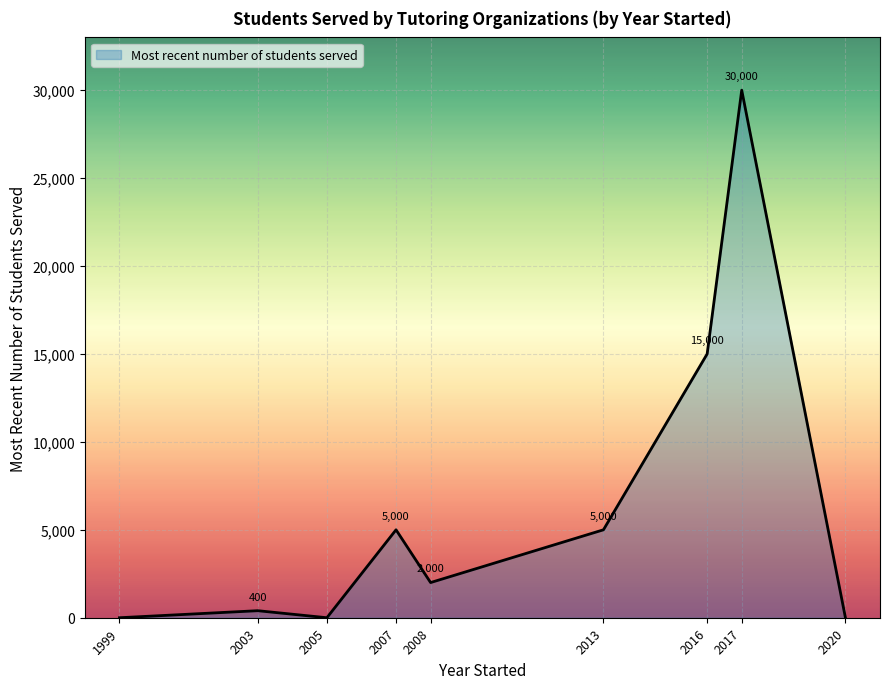

Which category has the highest value across all series?

2017